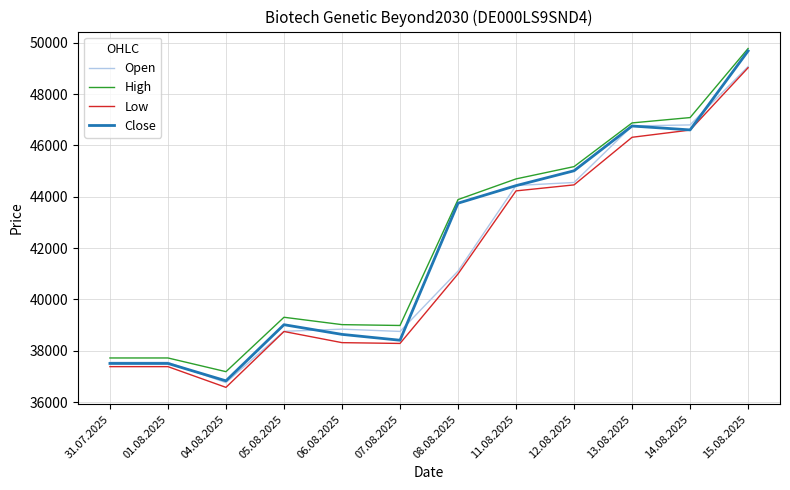

True or false: Low and High intersect in this chart.

False